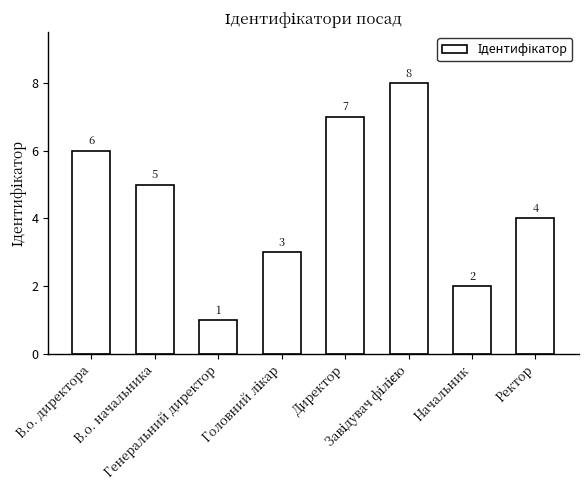

What is the minimum value shown in the chart?

1